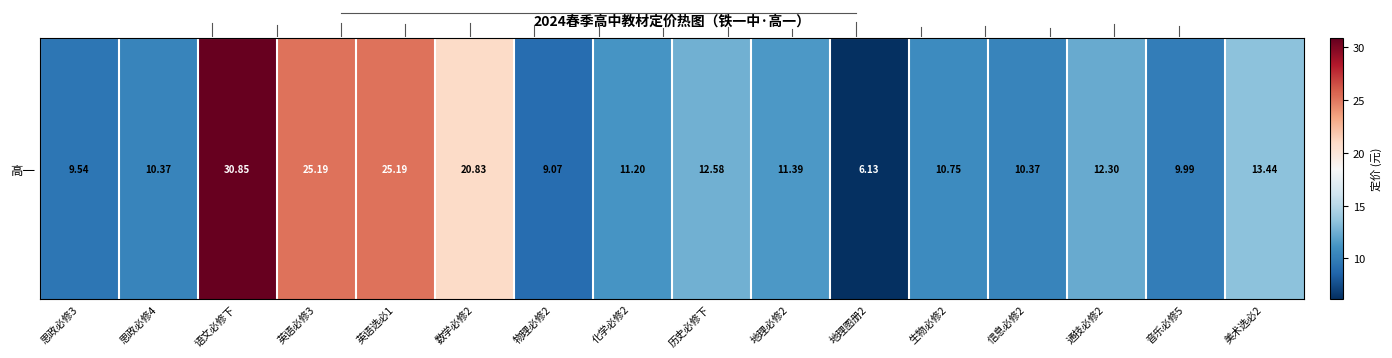

The value at 信息必修2 is 10.4. True or false?

True